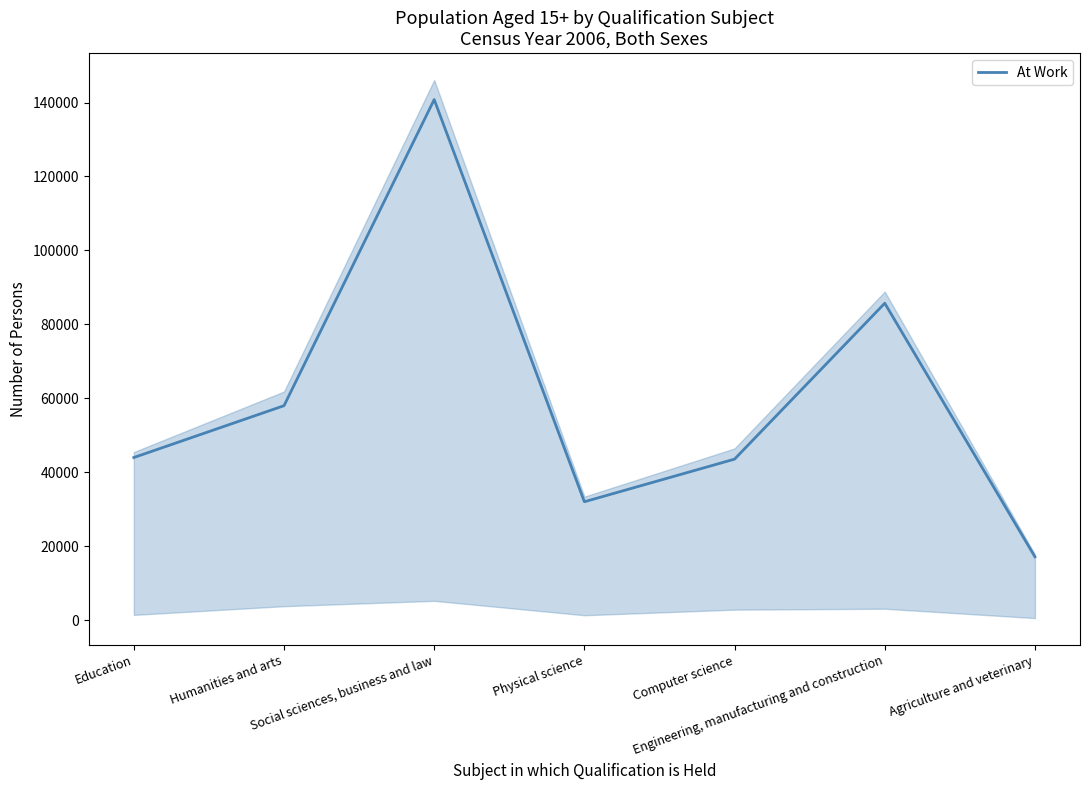

At which category does the data reach its first local valley?

Physical science